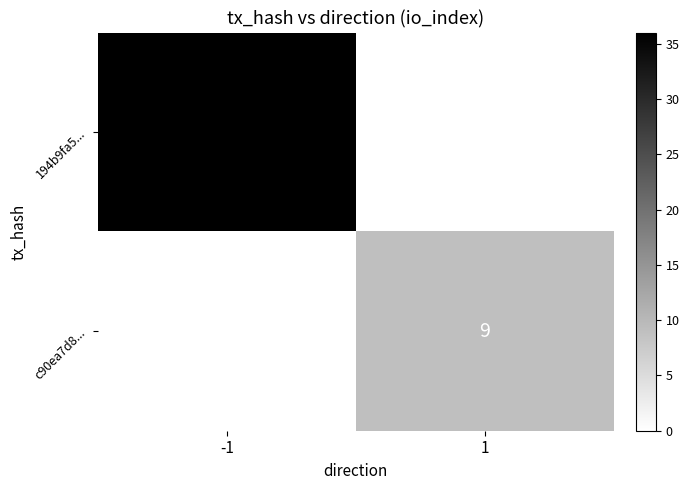

The value of 194b9fa5... at -1 is 64. True or false?

False